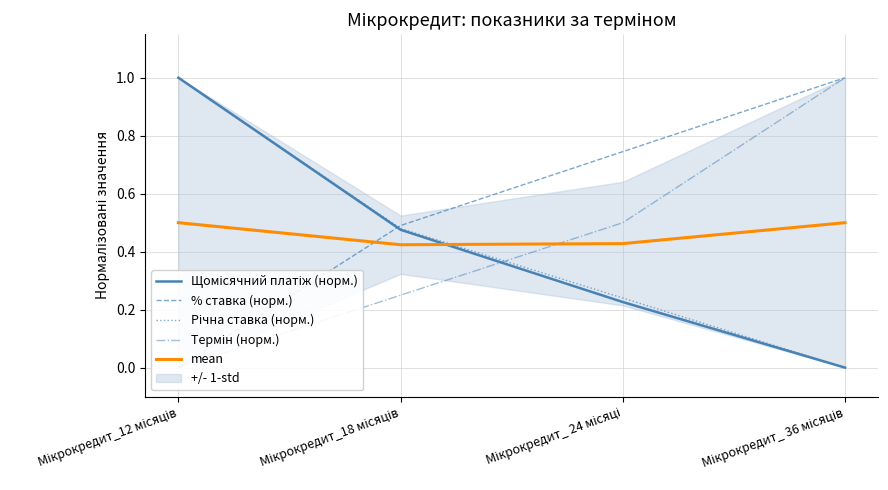

How many values in Річна ставка (норм.) are above zero?

3